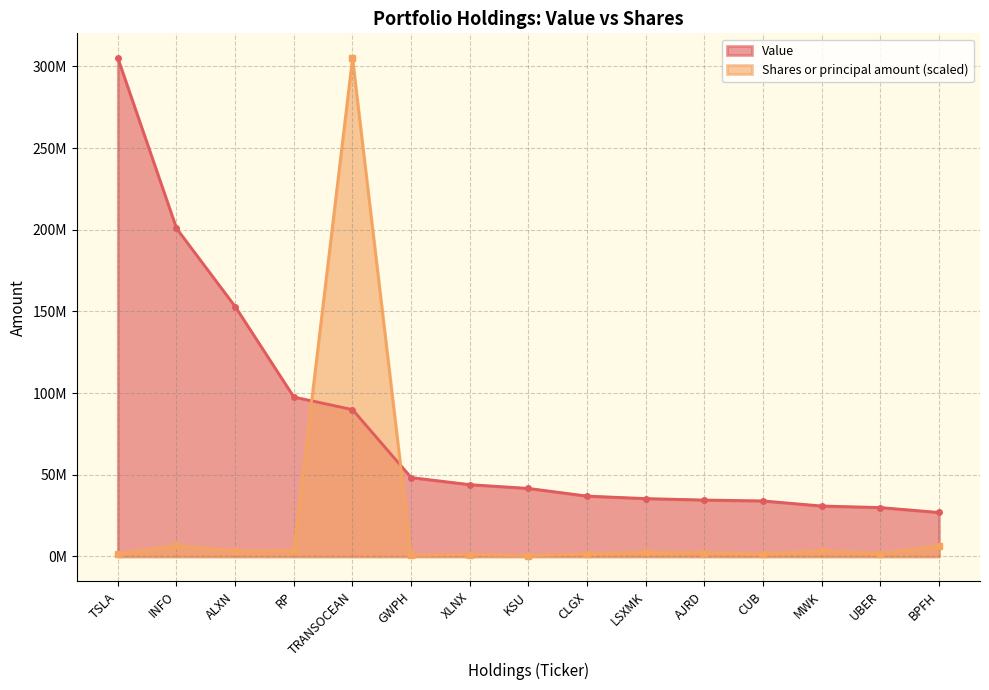

Which has a higher value, KSU or TSLA?

TSLA